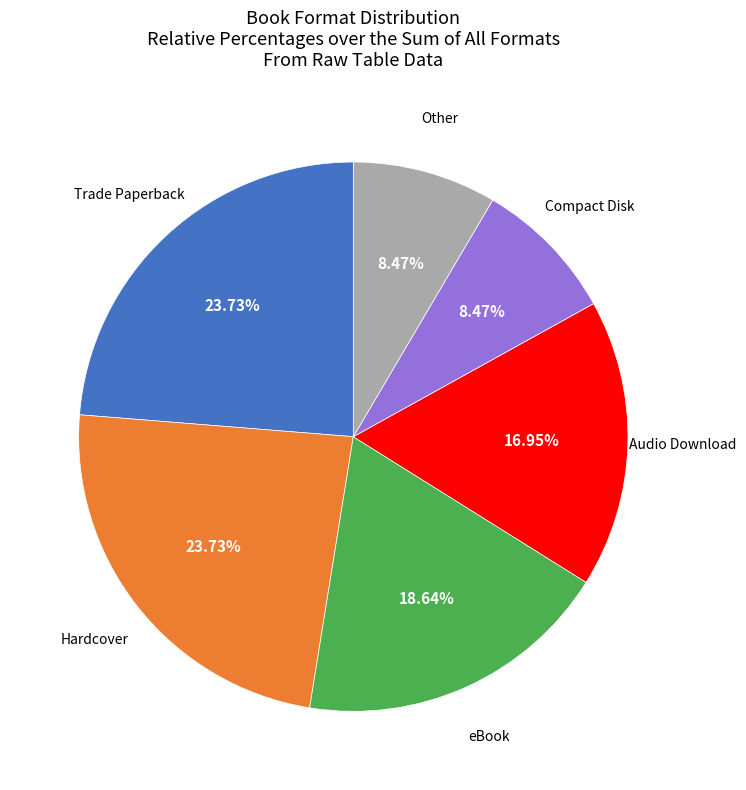

Is there a majority slice in this chart?

No